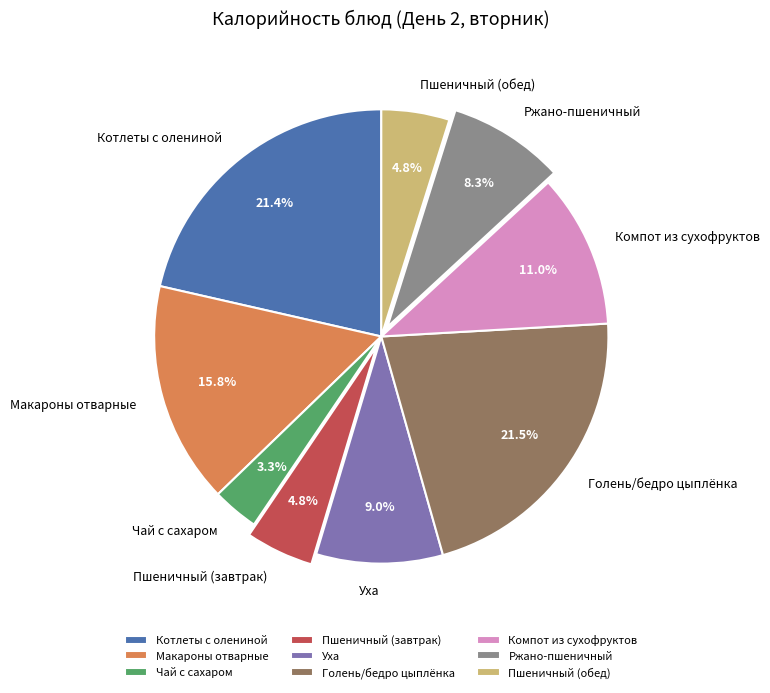

How many segments does this pie chart have?

9